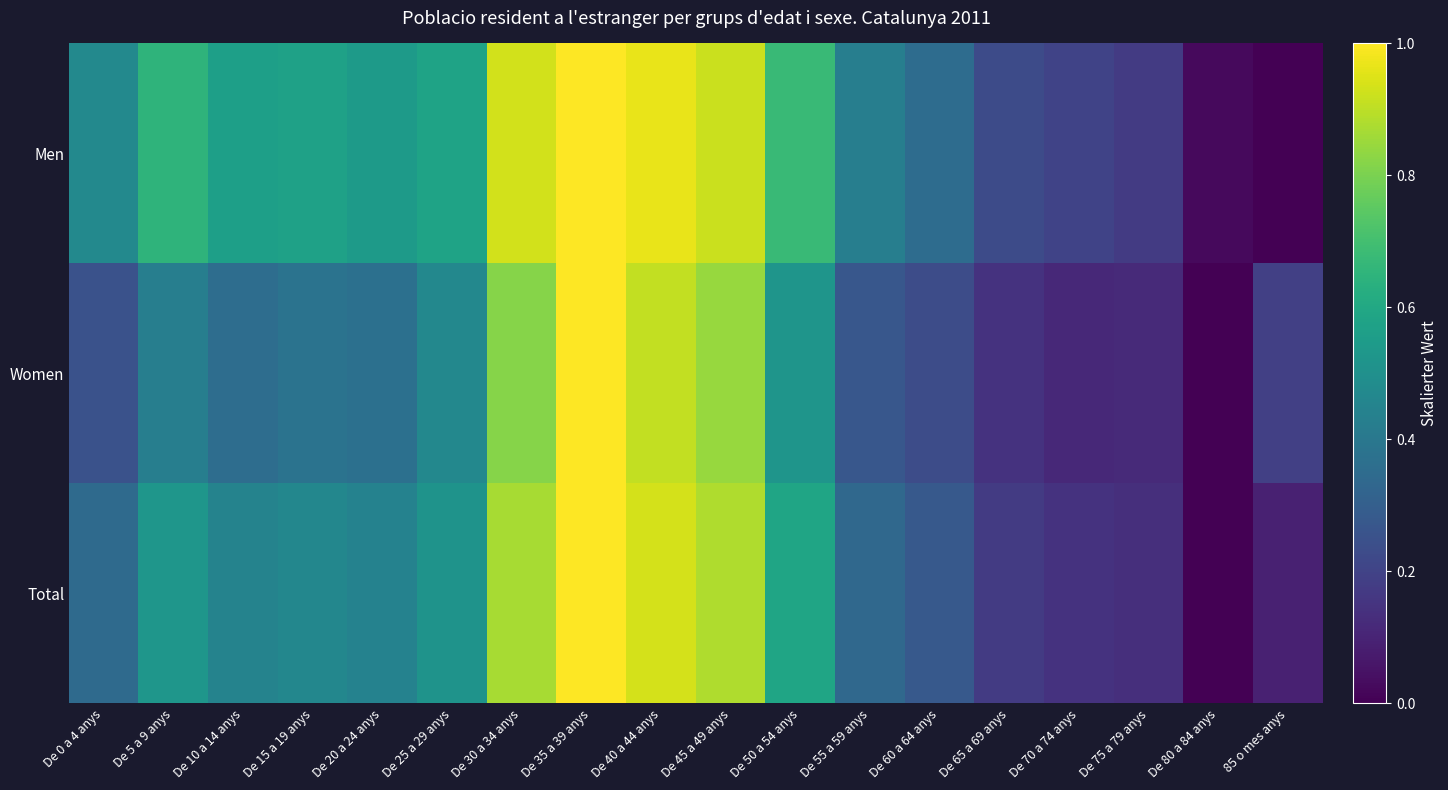

Reading right to left, transcribe all the data shown in this chart.

Men: 85 o mes anys=0.0	De 80 a 84 anys=0.0	De 75 a 79 anys=0.2	De 70 a 74 anys=0.2	De 65 a 69 anys=0.2	De 60 a 64 anys=0.4	De 55 a 59 anys=0.4	De 50 a 54 anys=0.7	De 45 a 49 anys=0.9	De 40 a 44 anys=1.0	De 35 a 39 anys=1.0	De 30 a 34 anys=0.9	De 25 a 29 anys=0.6	De 20 a 24 anys=0.5	De 15 a 19 anys=0.6	De 10 a 14 anys=0.6	De 5 a 9 anys=0.7	De 0 a 4 anys=0.5
Women: 85 o mes anys=0.2	De 80 a 84 anys=0.0	De 75 a 79 anys=0.1	De 70 a 74 anys=0.1	De 65 a 69 anys=0.1	De 60 a 64 anys=0.2	De 55 a 59 anys=0.3	De 50 a 54 anys=0.5	De 45 a 49 anys=0.8	De 40 a 44 anys=0.9	De 35 a 39 anys=1.0	De 30 a 34 anys=0.8	De 25 a 29 anys=0.5	De 20 a 24 anys=0.4	De 15 a 19 anys=0.4	De 10 a 14 anys=0.4	De 5 a 9 anys=0.4	De 0 a 4 anys=0.3
Total: 85 o mes anys=0.1	De 80 a 84 anys=0.0	De 75 a 79 anys=0.1	De 70 a 74 anys=0.1	De 65 a 69 anys=0.2	De 60 a 64 anys=0.3	De 55 a 59 anys=0.3	De 50 a 54 anys=0.6	De 45 a 49 anys=0.9	De 40 a 44 anys=0.9	De 35 a 39 anys=1.0	De 30 a 34 anys=0.9	De 25 a 29 anys=0.5	De 20 a 24 anys=0.4	De 15 a 19 anys=0.5	De 10 a 14 anys=0.4	De 5 a 9 anys=0.5	De 0 a 4 anys=0.3